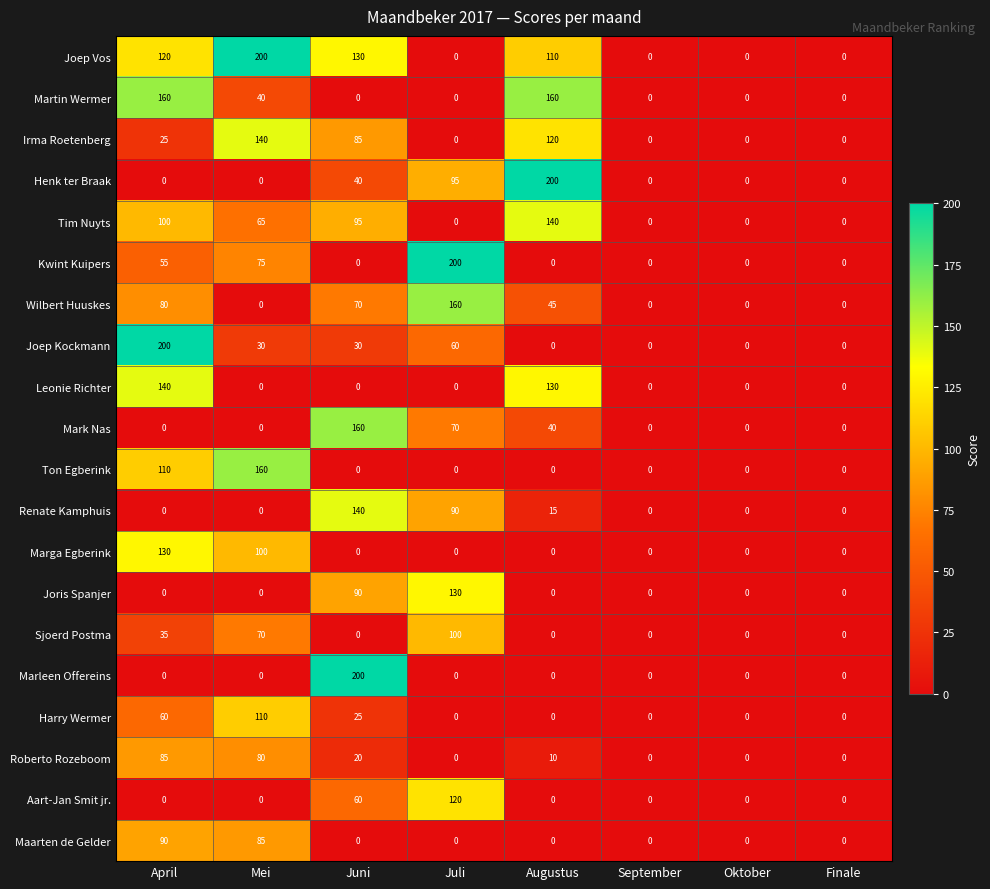

Which series changed the most between Mei and September?

Joep Vos